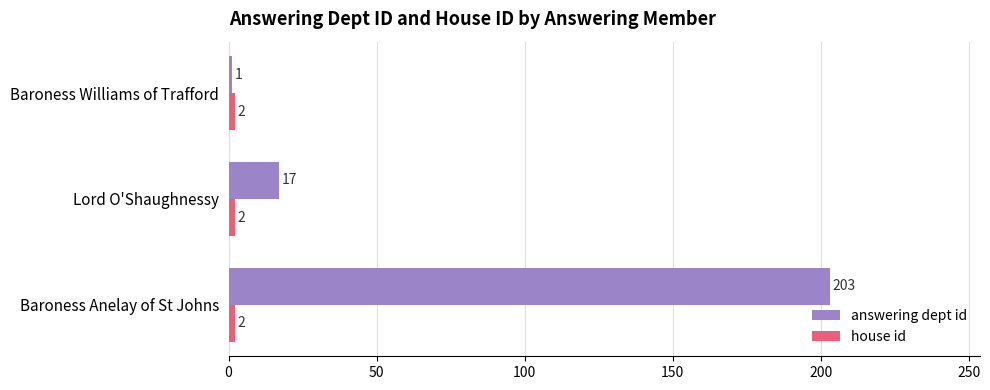

Which series has the largest total across all categories?

answering dept id